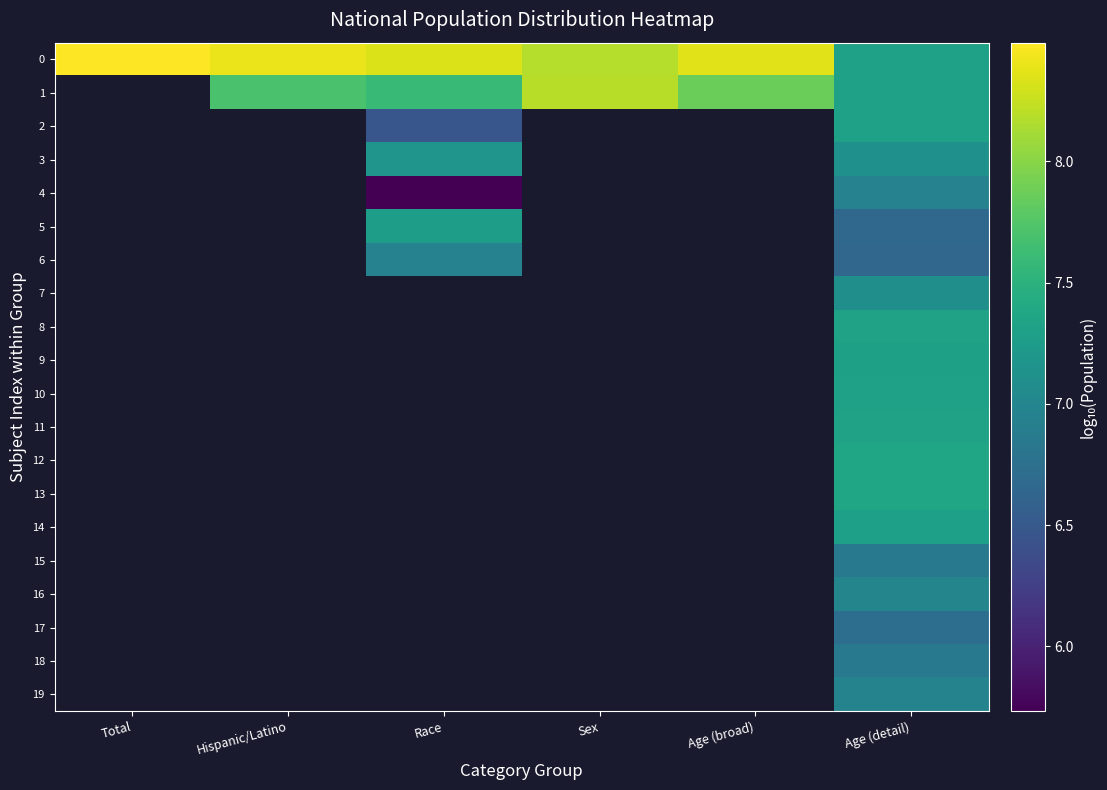

What is the minimum value shown in the chart?

5.7